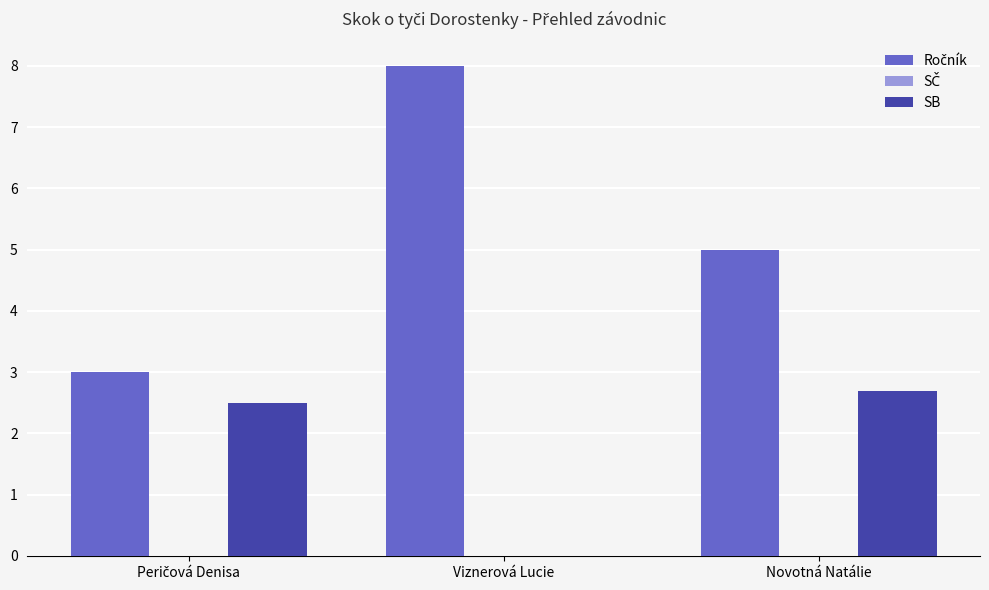

Where is SB nearest to the value 1?

Viznerová Lucie